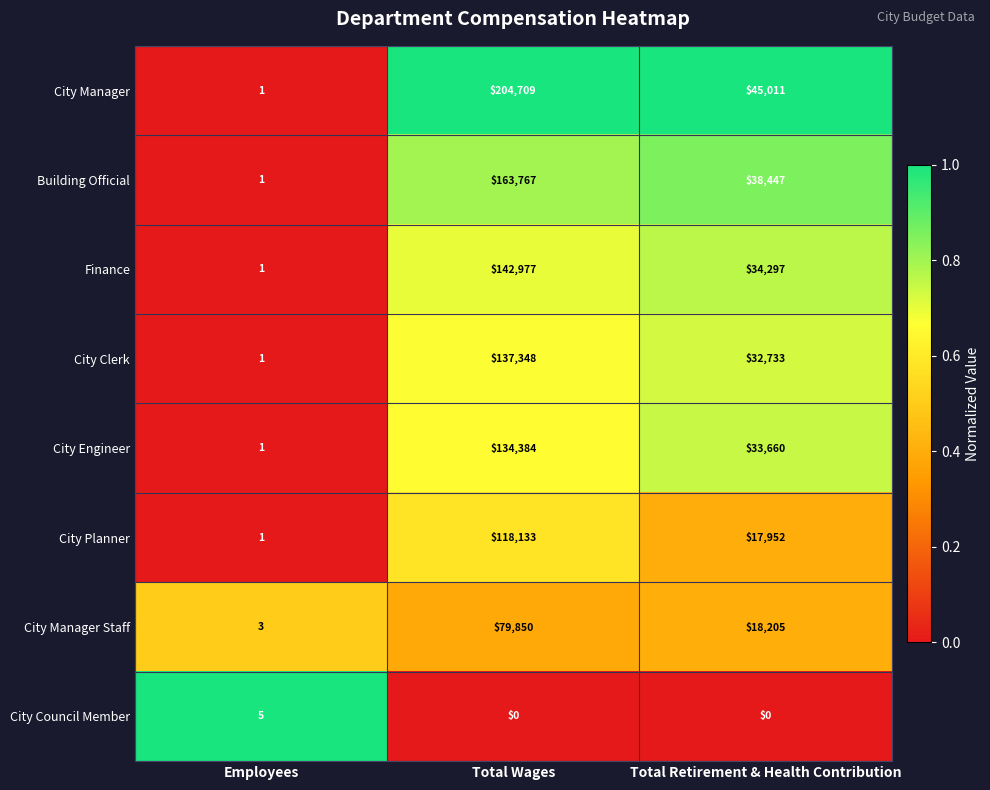

What is the spread (max minus min) of values at Total Wages?

204709